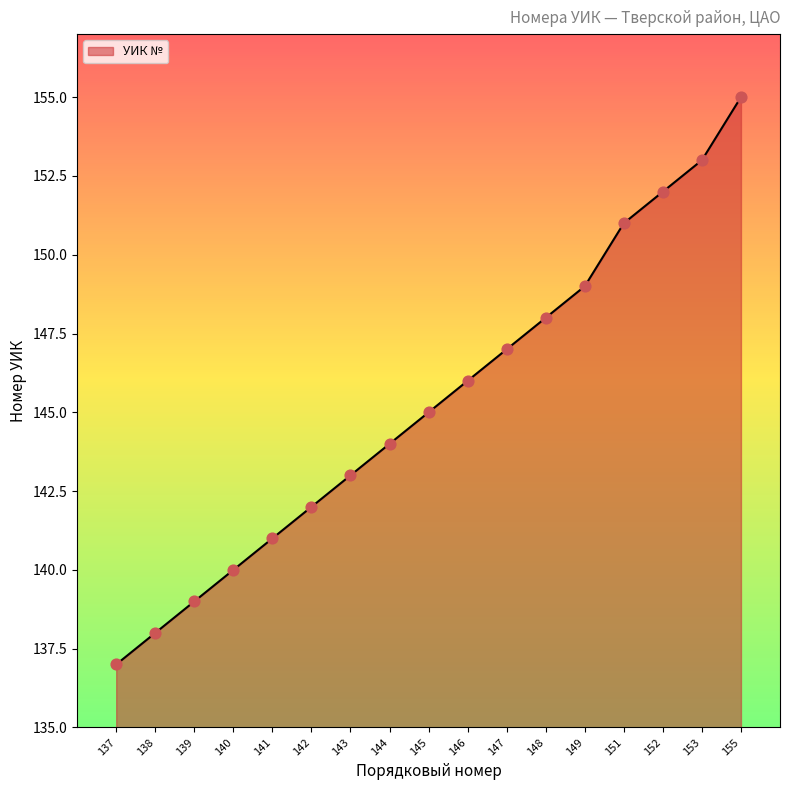

What is the change in value from 137 to 147?

+10